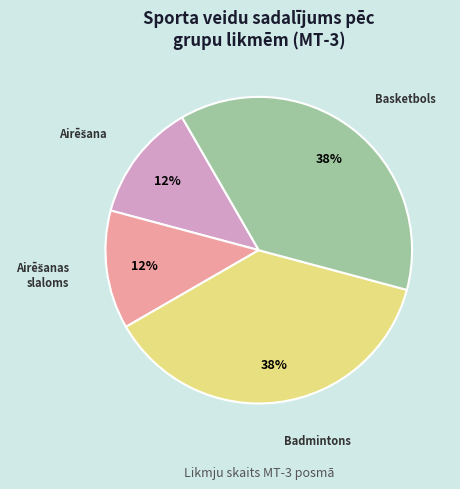

The Badmintons slice represents 37% of the pie. True or false?

True